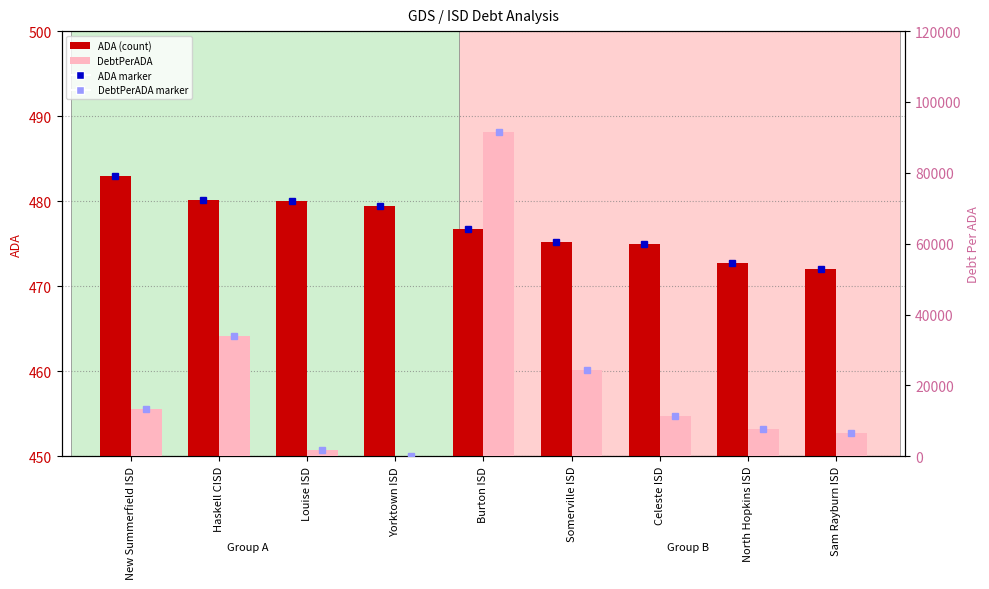

At New Summerfield ISD, list the series in order from smallest to largest.

ADA, DebtPerADA